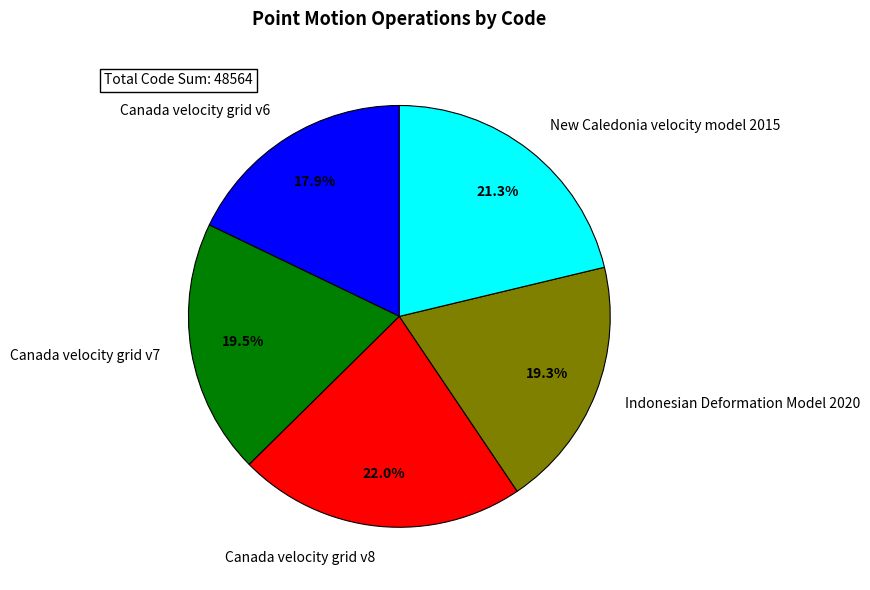

What portion of the pie excludes New Caledonia velocity model 2015?

78.7%